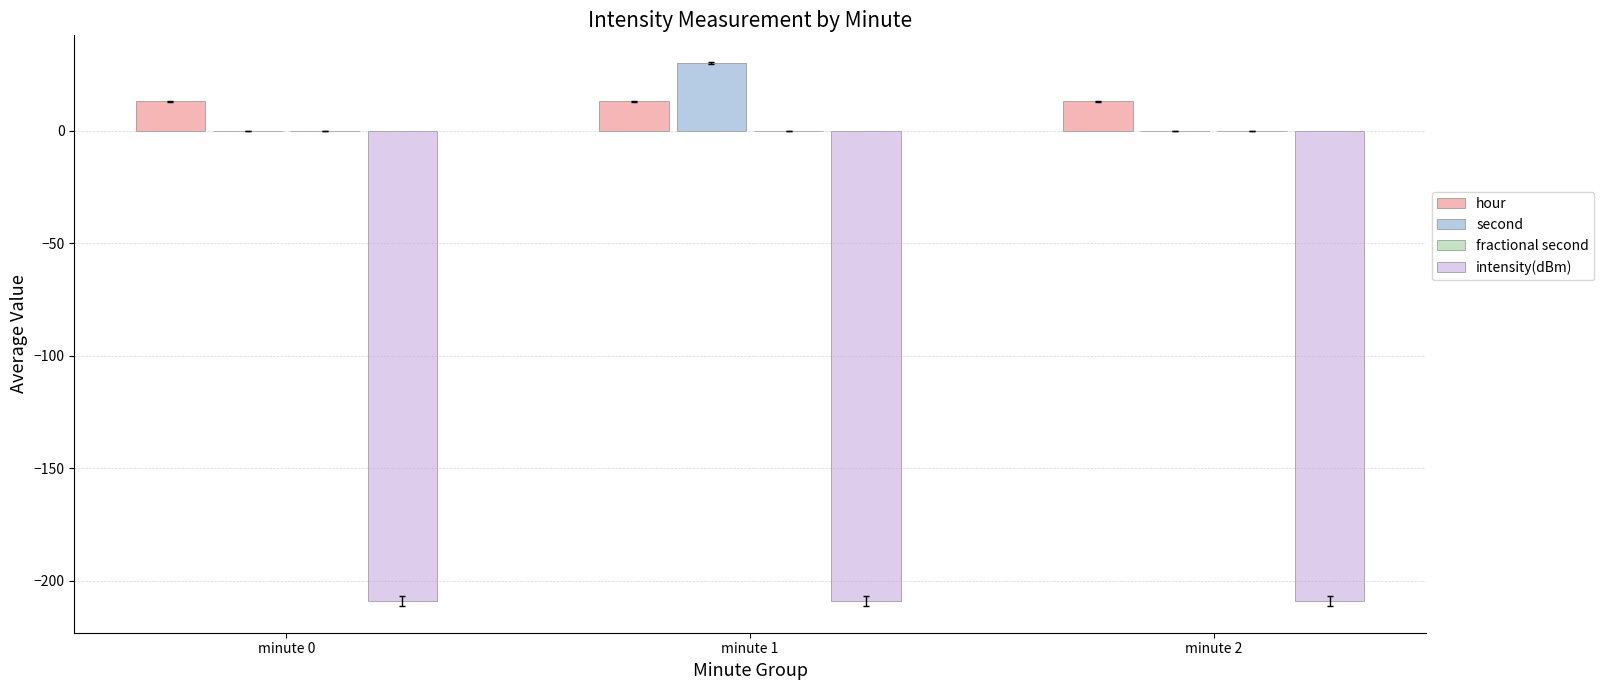

The second series shows 0.0 at minute 0. True or false?

True